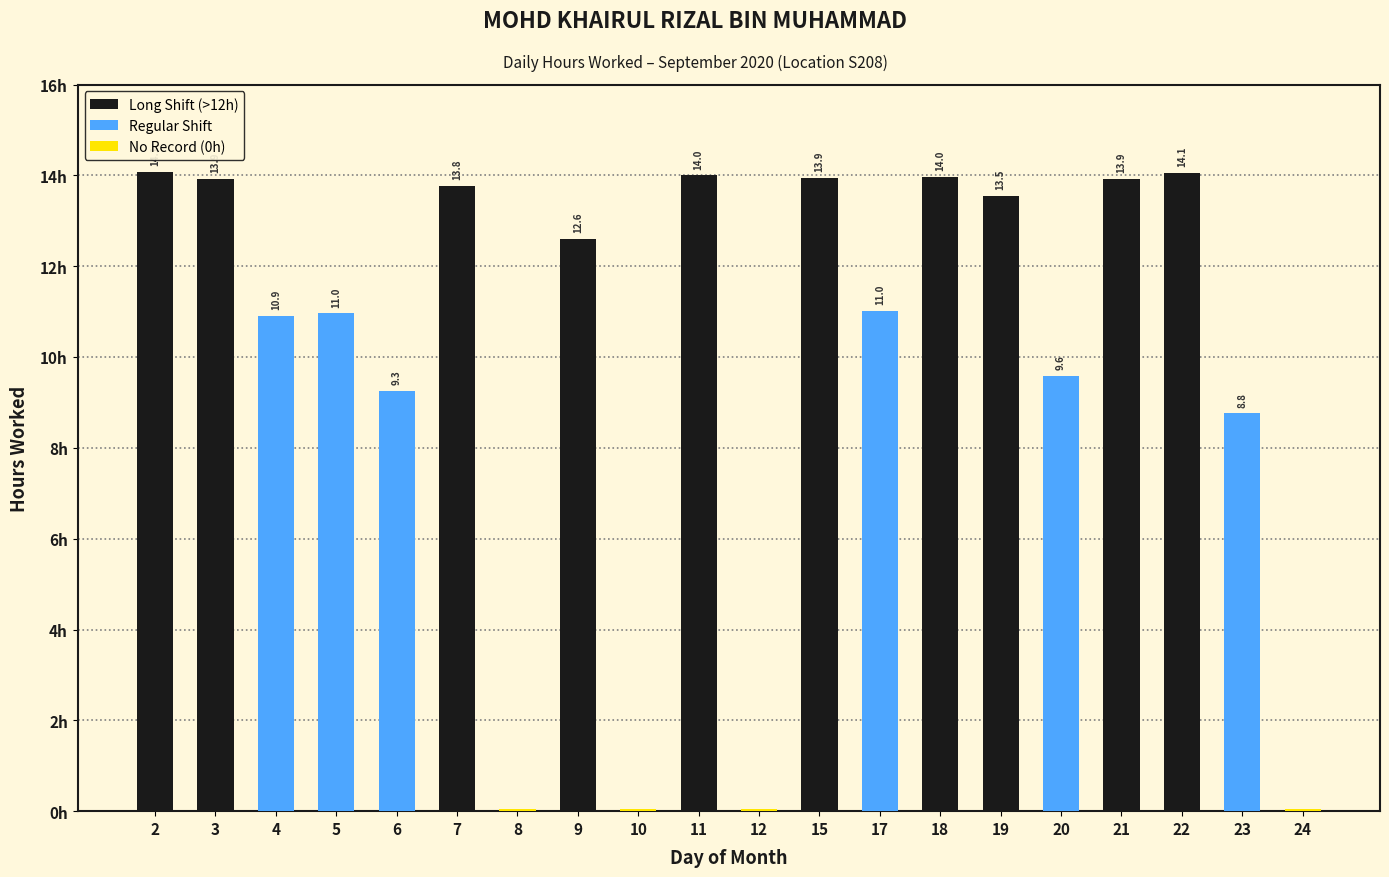

How many data points does each series have?

20